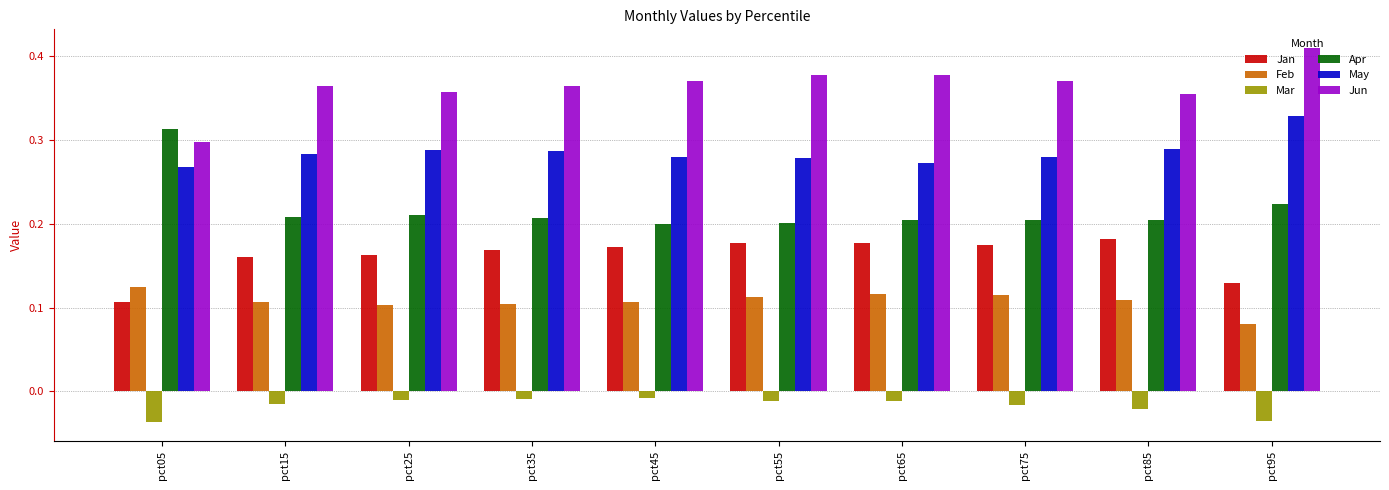

How many groups of bars are there?

10